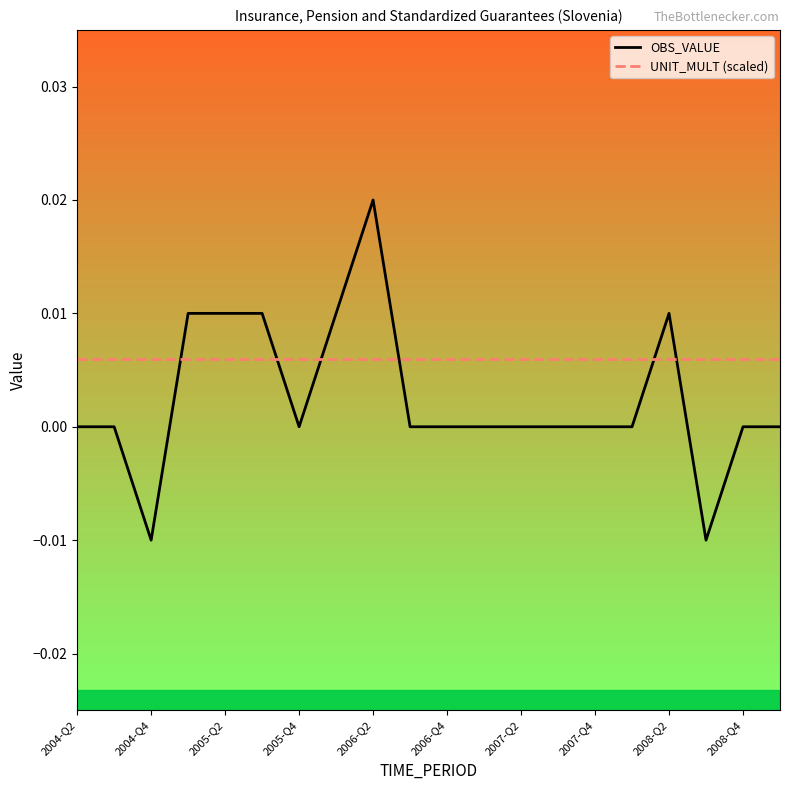

Which series has the largest total across all categories?

UNIT_MULT (scaled)